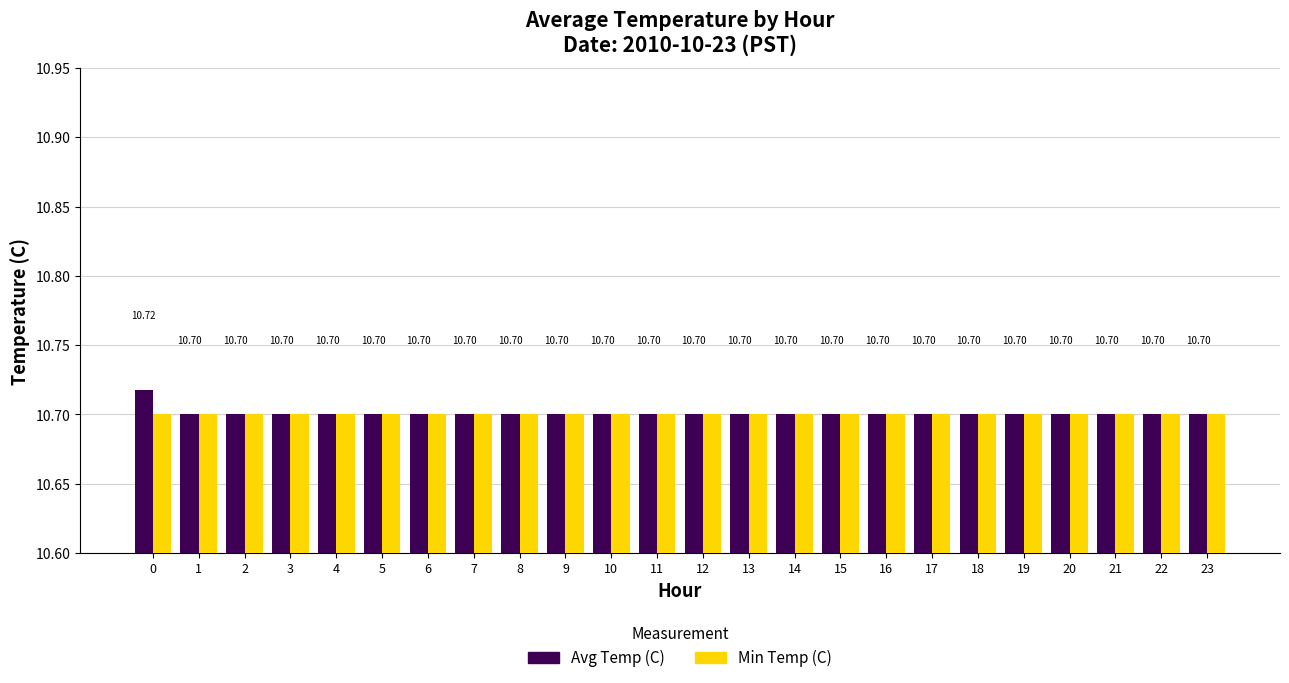

Rank the series by their average value, from lowest to highest.

Min Temp (C), Avg Temp (C)